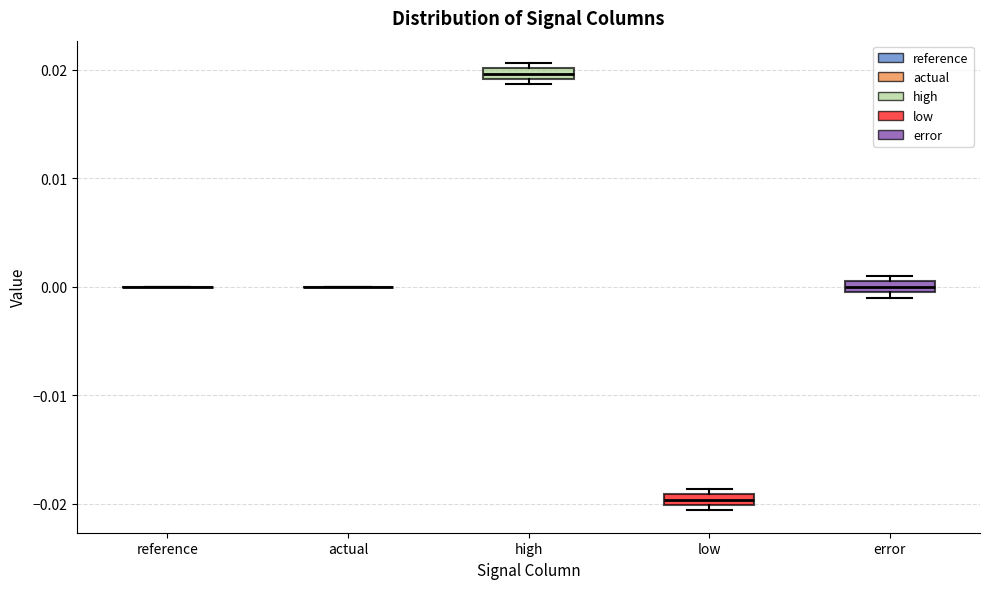

Where is the lower edge of the box for error on the y-axis? The values are not printed on the chart, so give them approximately, as read against the axis.

0.000